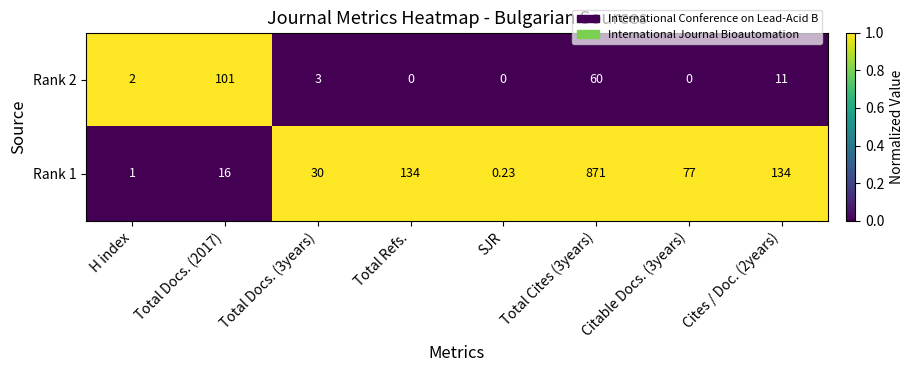

Is the value of Rank 1 at Cites / Doc. (2years) greater than the value of Rank 2 at Total Docs. (3years)?

Yes